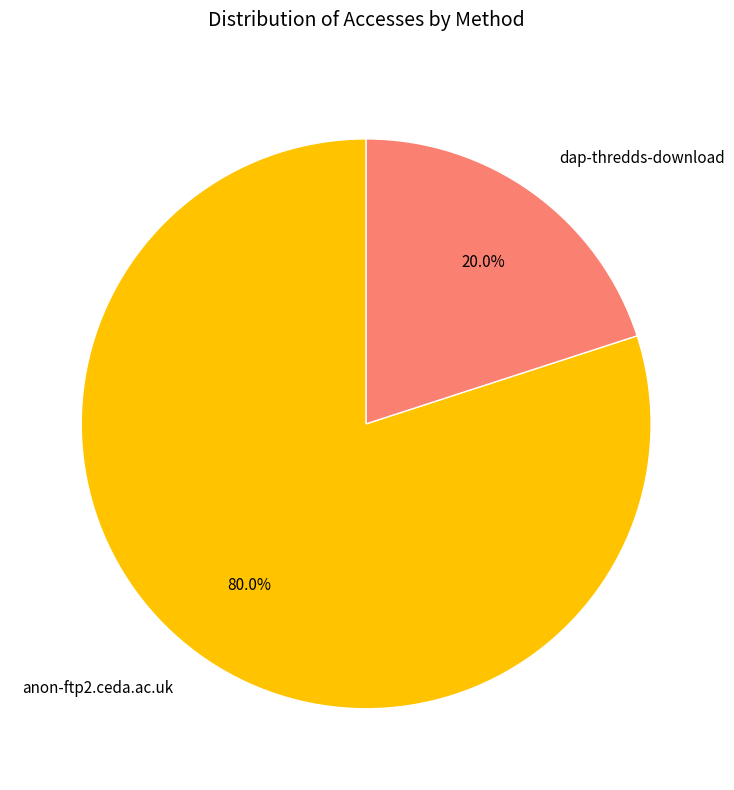

Approximately how many times larger is the value at anon-ftp2.ceda.ac.uk compared to dap-thredds-download?

4.0